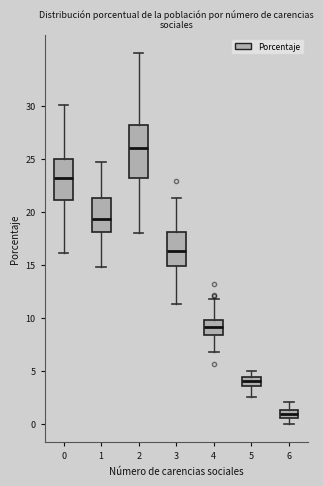

Where does the lower whisker of the box at x = 2 end on the y-axis? The values are not printed on the chart, so give them approximately, as read against the axis.

18.0